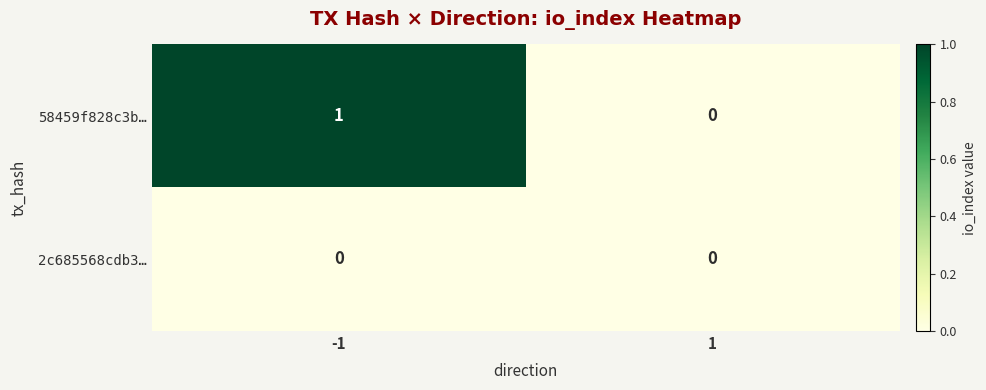

Which series has the largest range (max minus min)?

58459f828c3b…